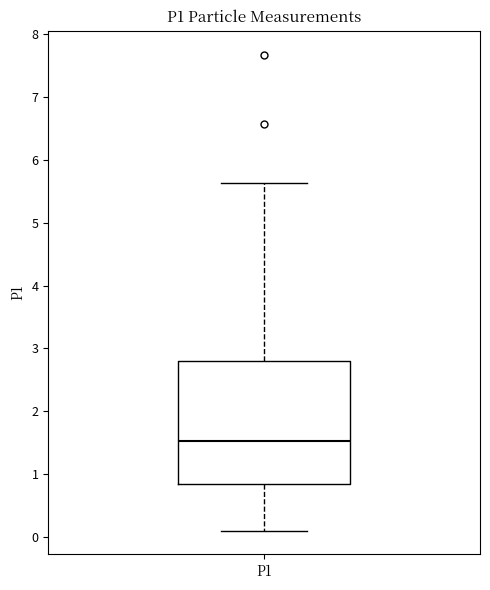

Read this box plot against the y-axis: the position of the median line, the range covered by the box, and the ends of both whiskers. The values are not printed on the chart, so give them approximately, as read against the axis.

median 1.5, box 0.8 to 2.8, whiskers 0.1 to 5.6